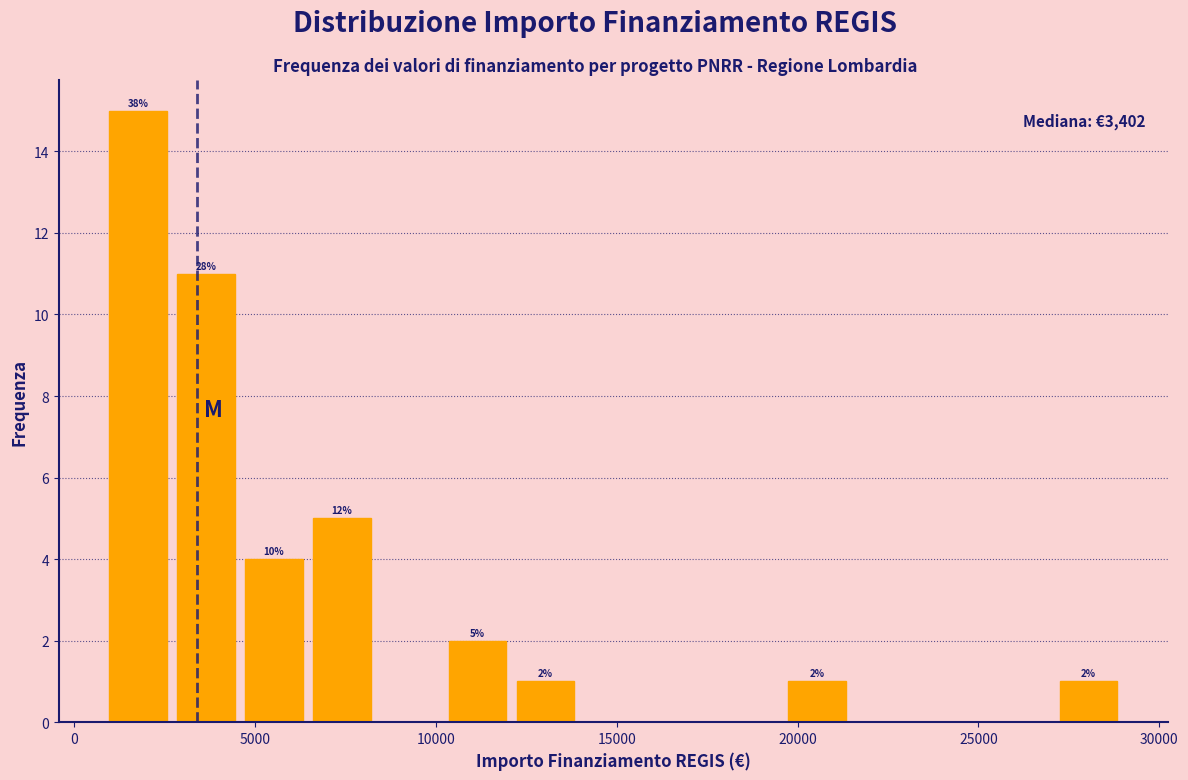

Around what value on the x-axis is the tallest bar? Give the approximate position of its centre, as read against the axis.

2000